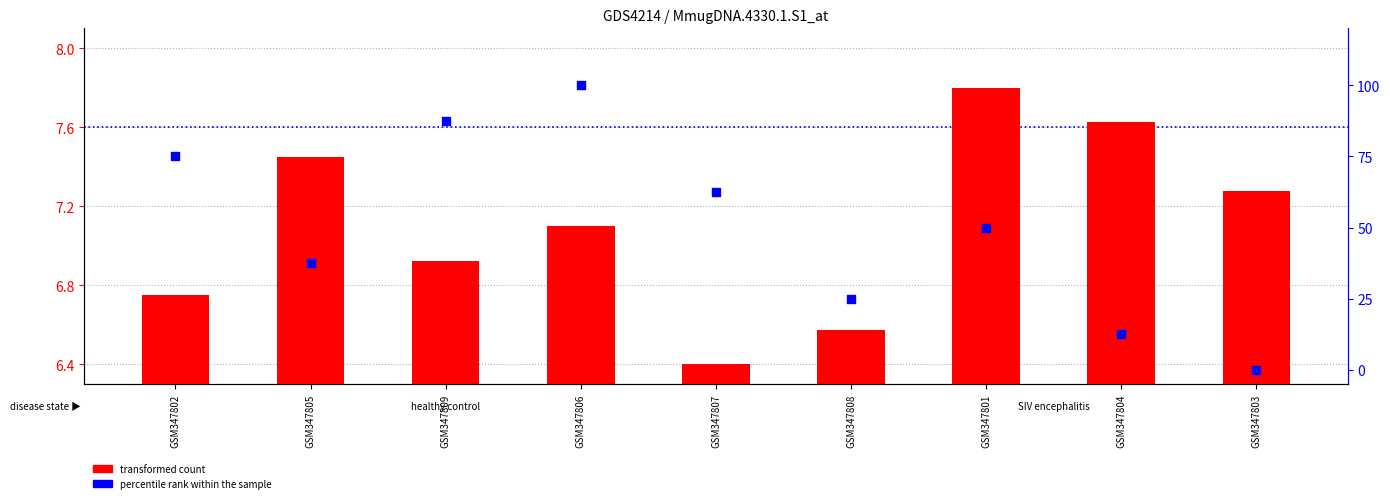

What is the total value across all series at GSM347806?

107.1